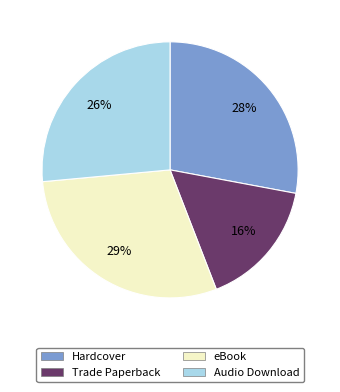

Rank the categories by value from lowest to highest.

Trade Paperback, Audio Download, Hardcover, eBook